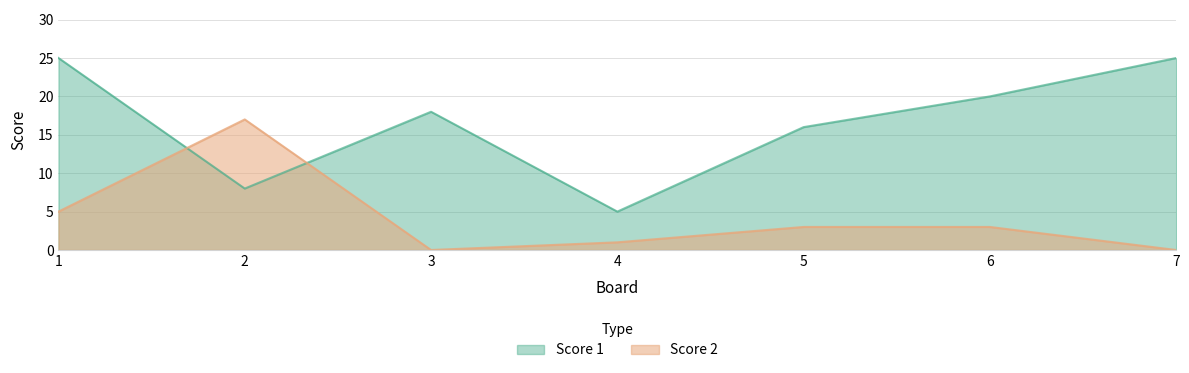

How many values in the Score 2 series exceed 3?

2